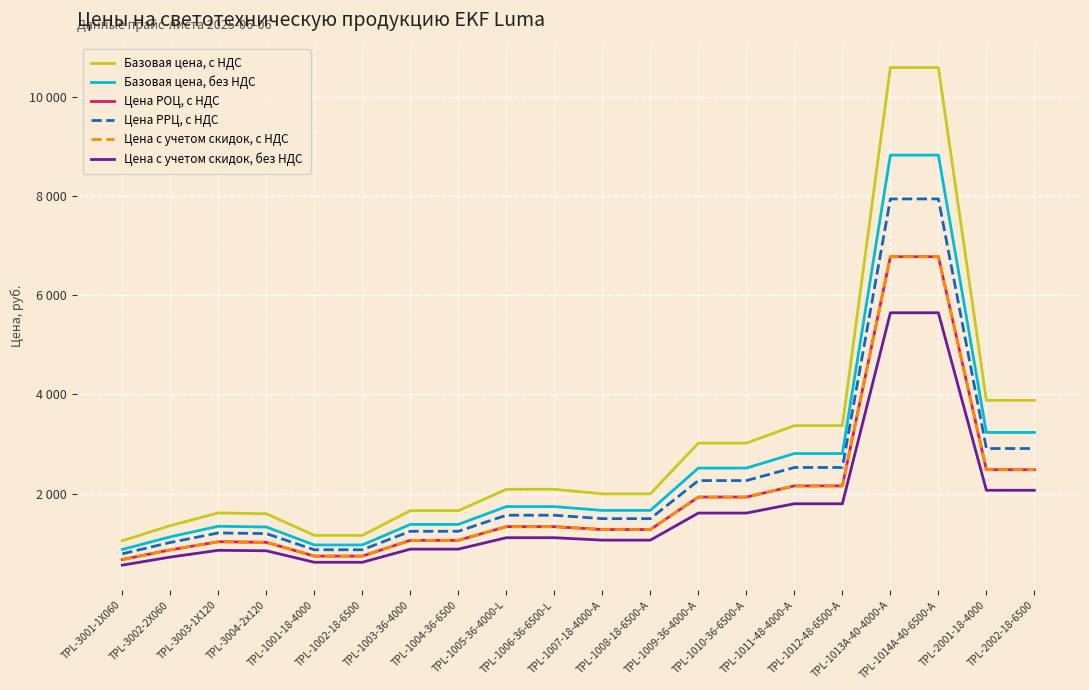

Is this an area chart (filled region under the line)?

No